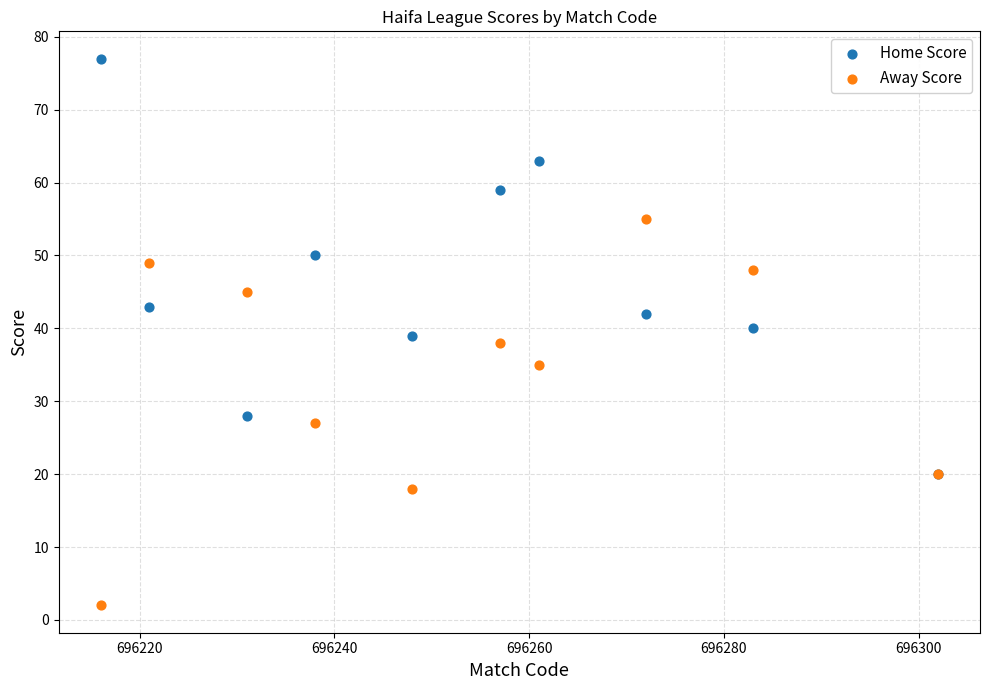

Which series reaches the minimum Y coordinate?

Away Score